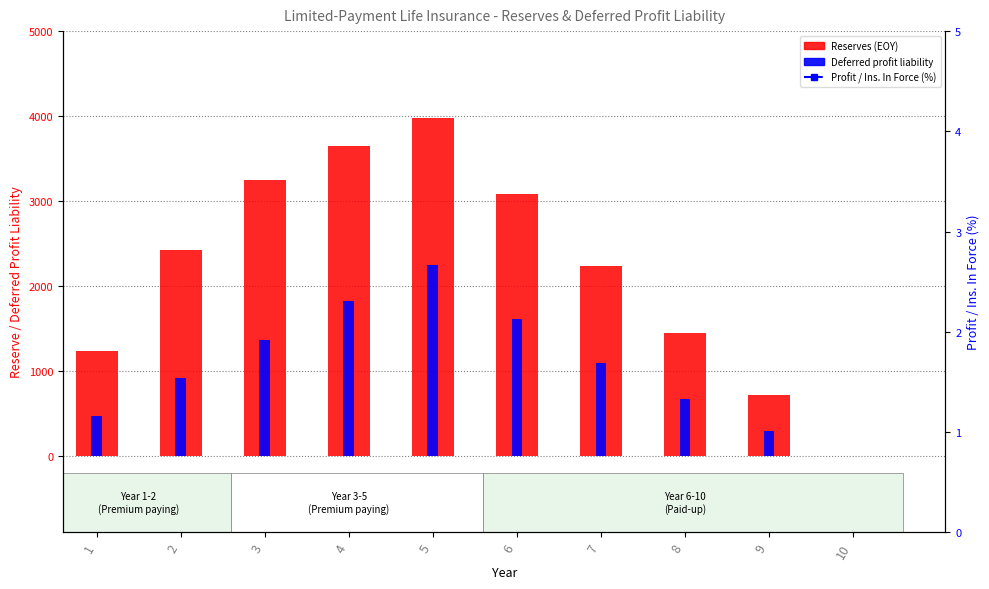

What is the difference between the highest and lowest values at 3?

3100.2